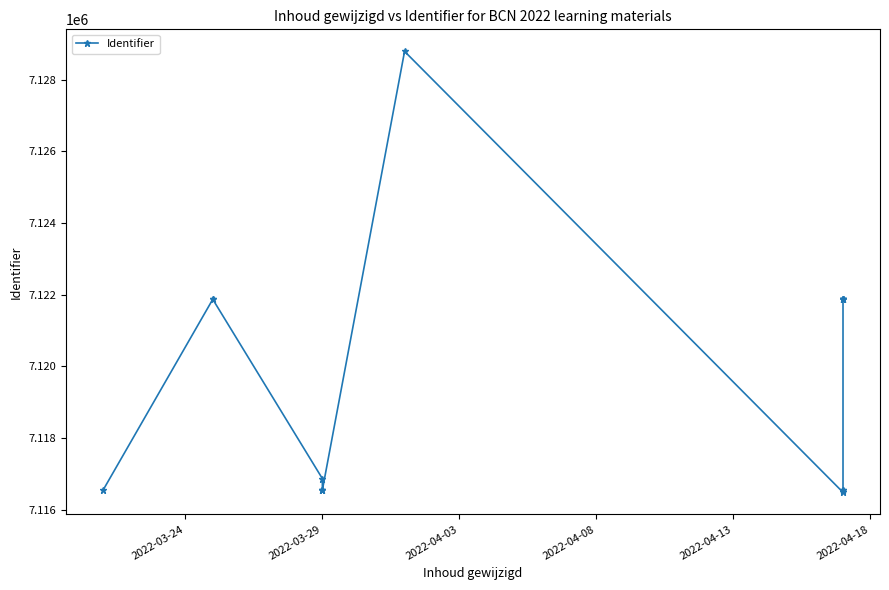

What is the value of the 7th point from the left?

7116552